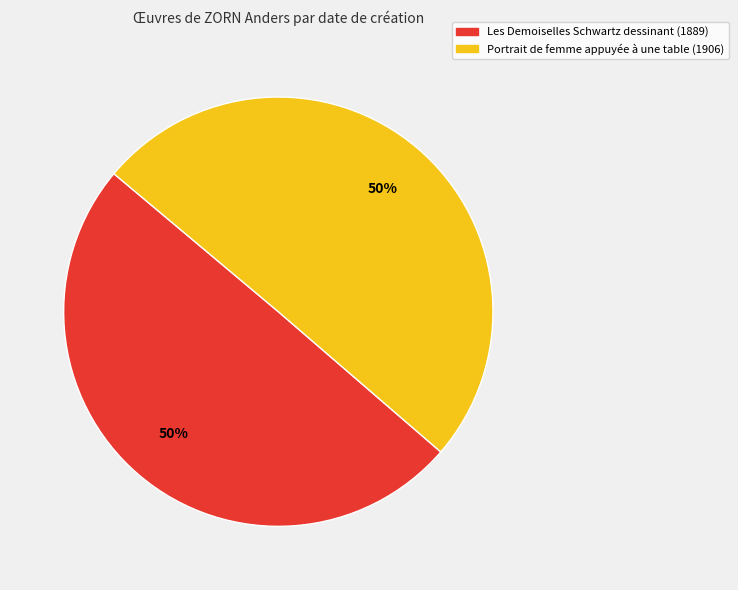

Combined, do Les Demoiselles Schwartz dessinant (1889) and Portrait de femme appuyée à une table (1906) account for over 50%?

Yes